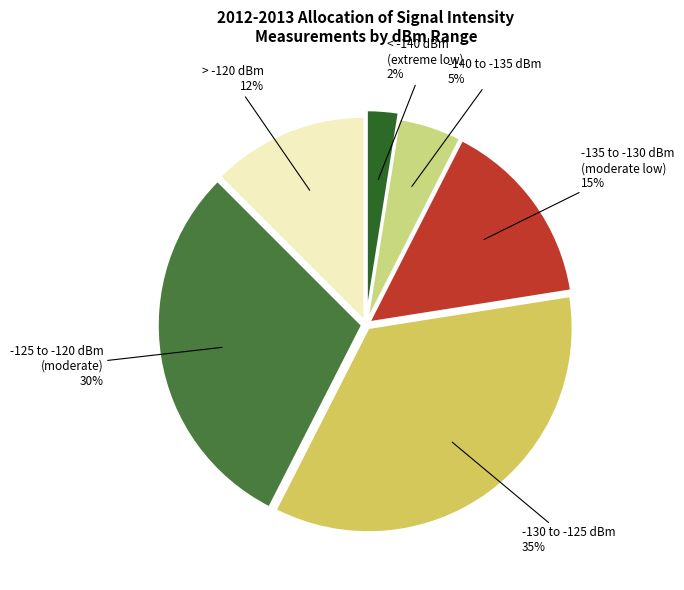

Is there a majority slice in this chart?

No